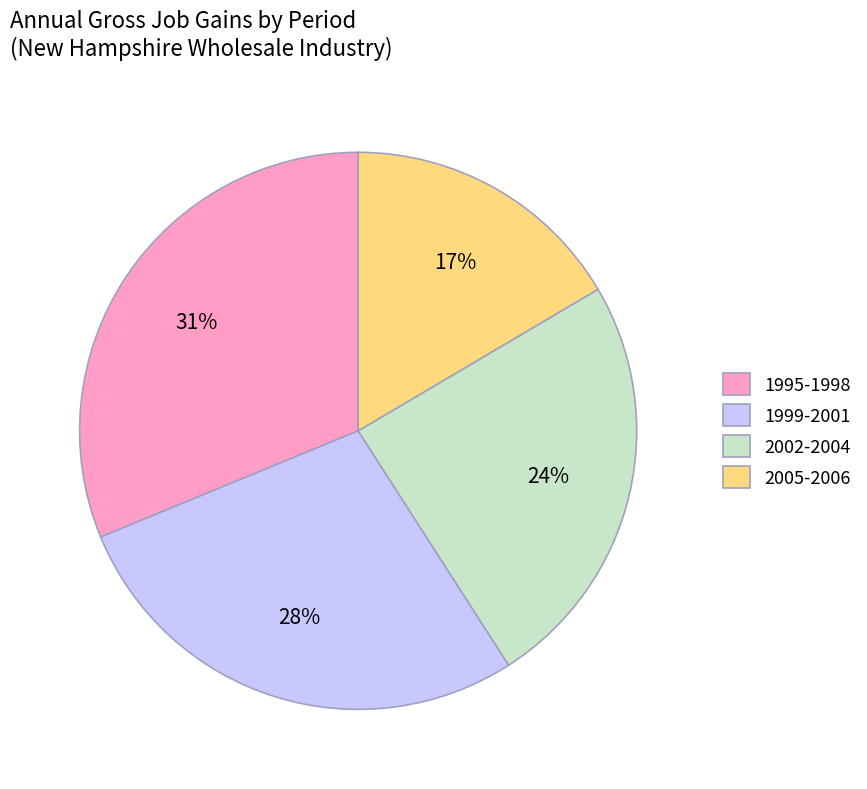

Combined, do 1999-2001 and 2002-2004 account for over 50%?

Yes